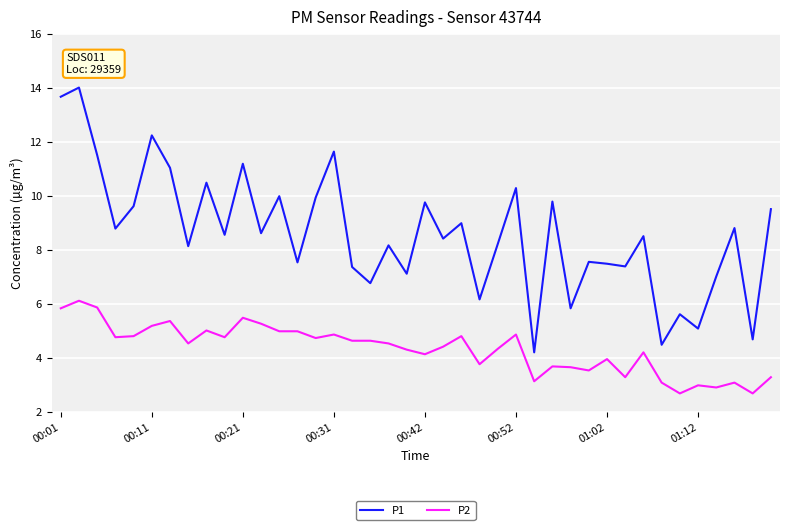

What is the minimum value shown in the chart?

2.7